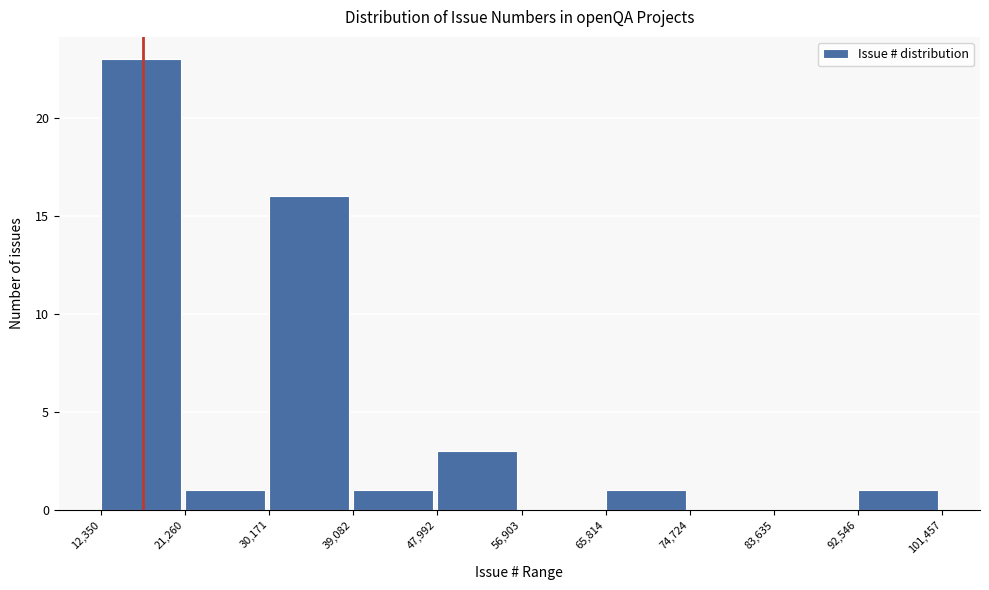

Reading left to right, list every bar in this chart as the range it spans on the x-axis followed by its height. The values are not printed on the chart, so give them approximately, as read against the axis.

12,350 to 21,260: 23
21,260 to 30,171: 1
30,171 to 39,082: 16
39,082 to 47,992: 1
47,992 to 56,903: 3
56,903 to 65,814: 0
65,814 to 74,724: 1
74,724 to 83,635: 0
83,635 to 92,546: 0
92,546 to 101,457: 1